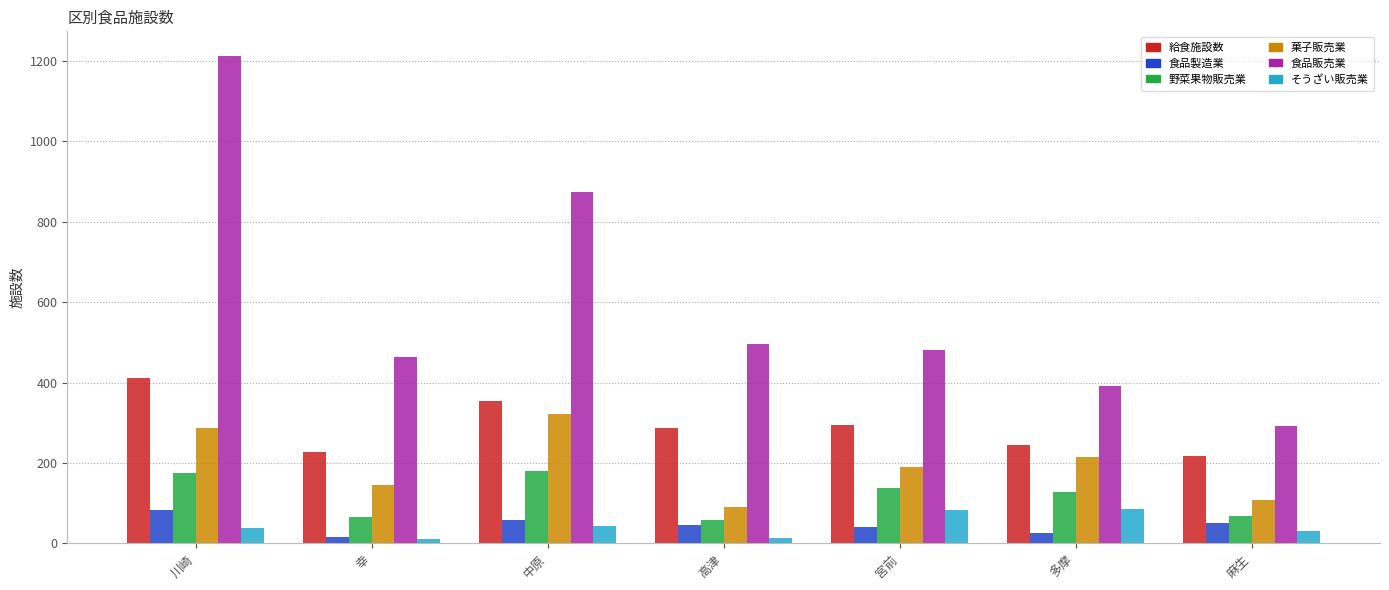

What is the approximate value of 給食施設数 at 麻生, to the nearest 5?

220